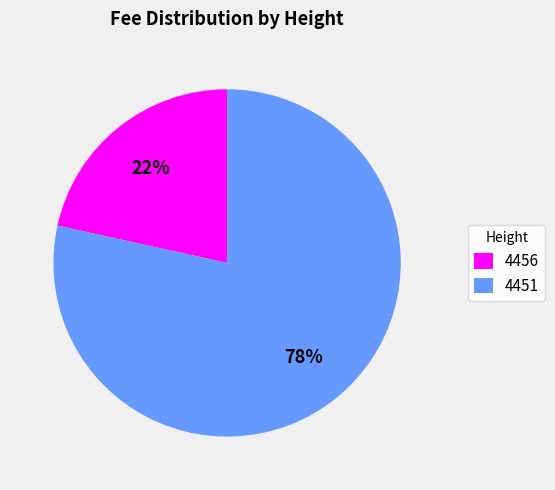

Which has a higher value, 4451 or 4456?

4451